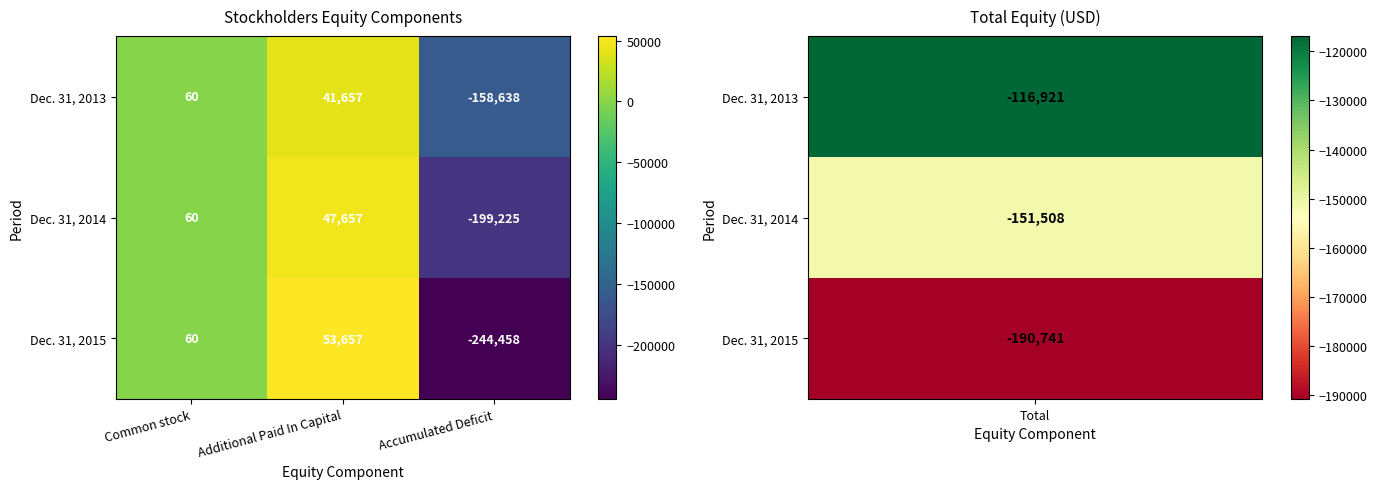

How many values in Dec. 31, 2013 are above zero?

2